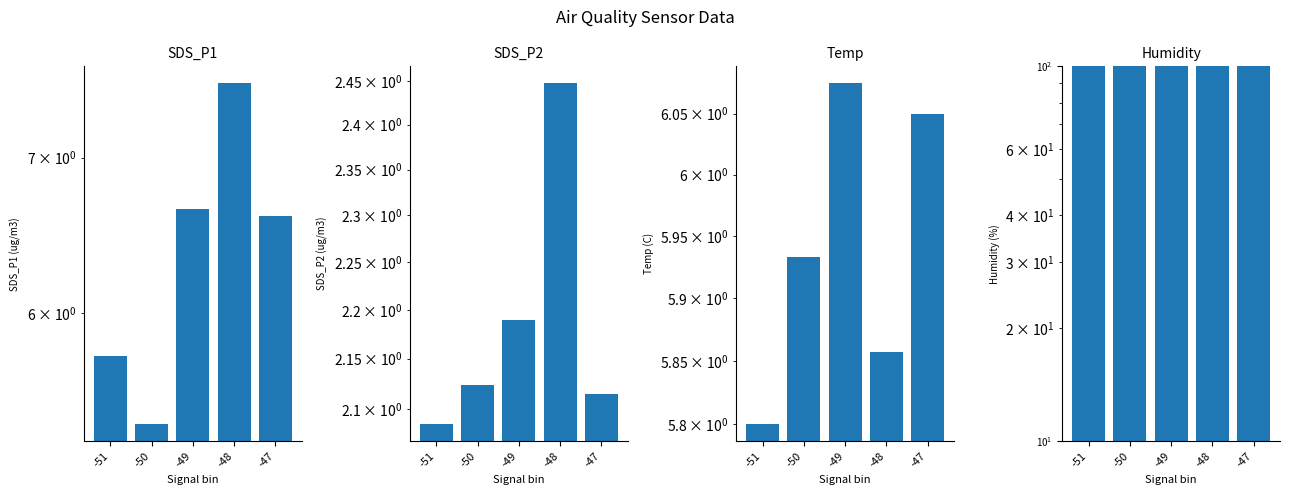

What is the sum of the Temp values at -51 and -50?

11.7